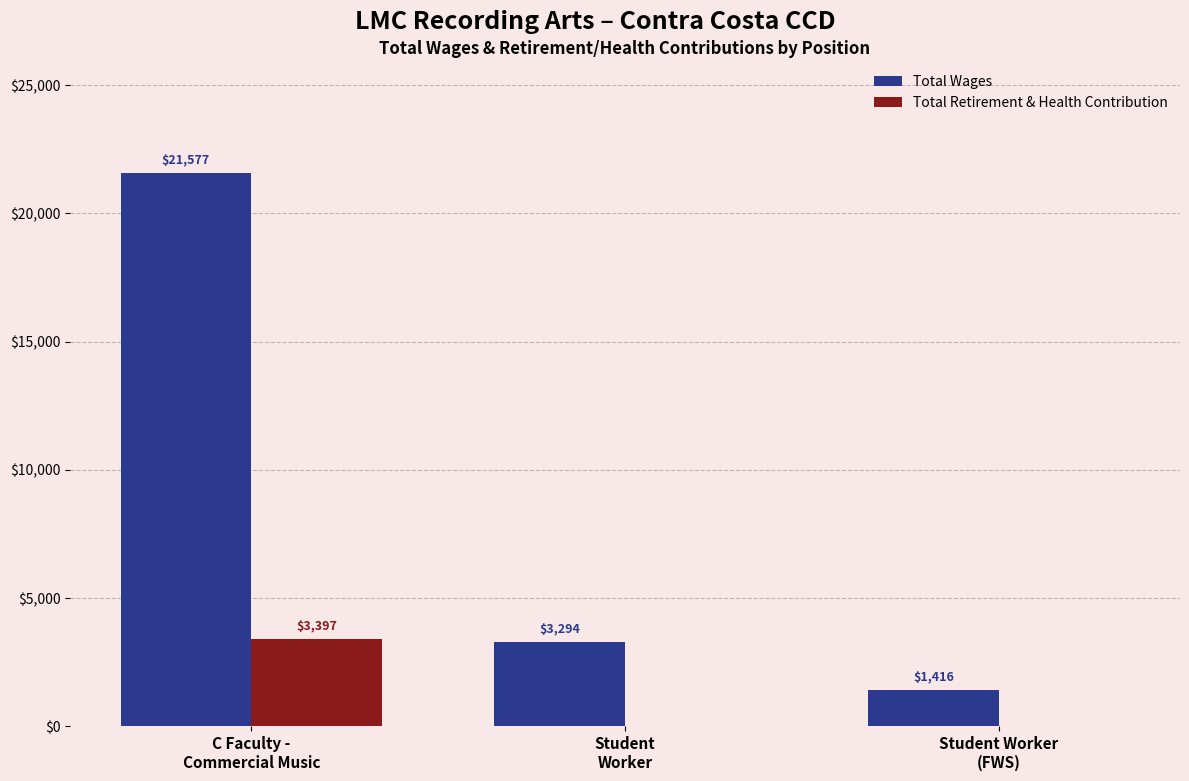

Is it true that Total Retirement & Health Contribution equals 2275 at Student Worker
(FWS)?

False